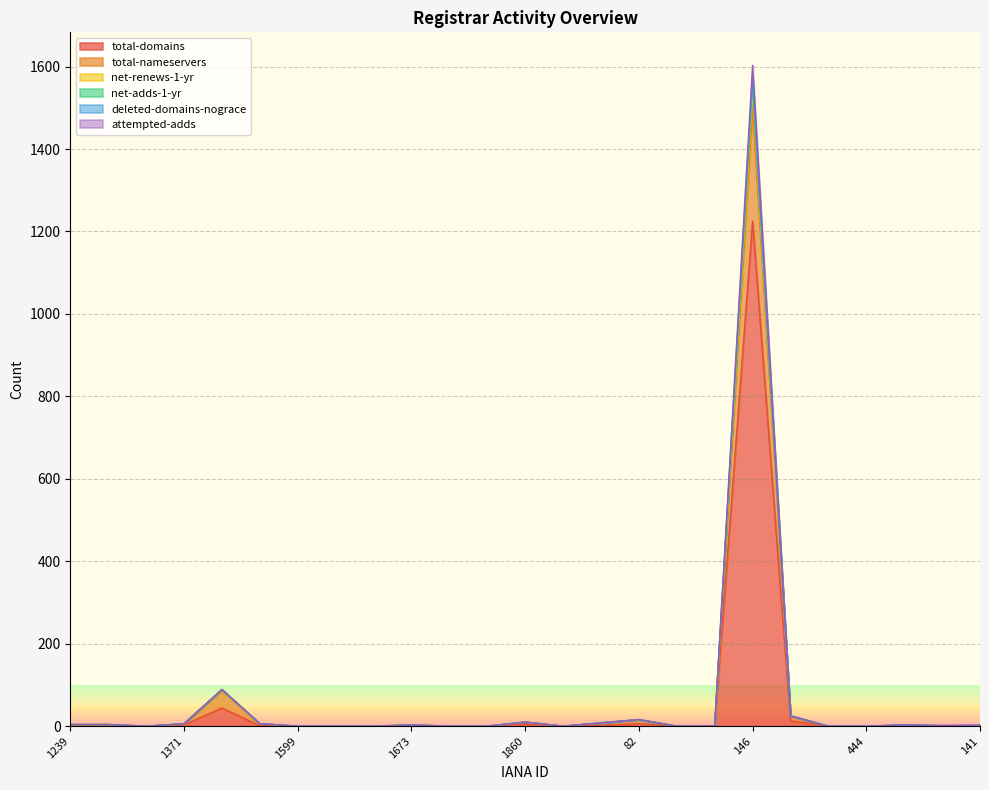

What is the average value of the total-domains series?

52